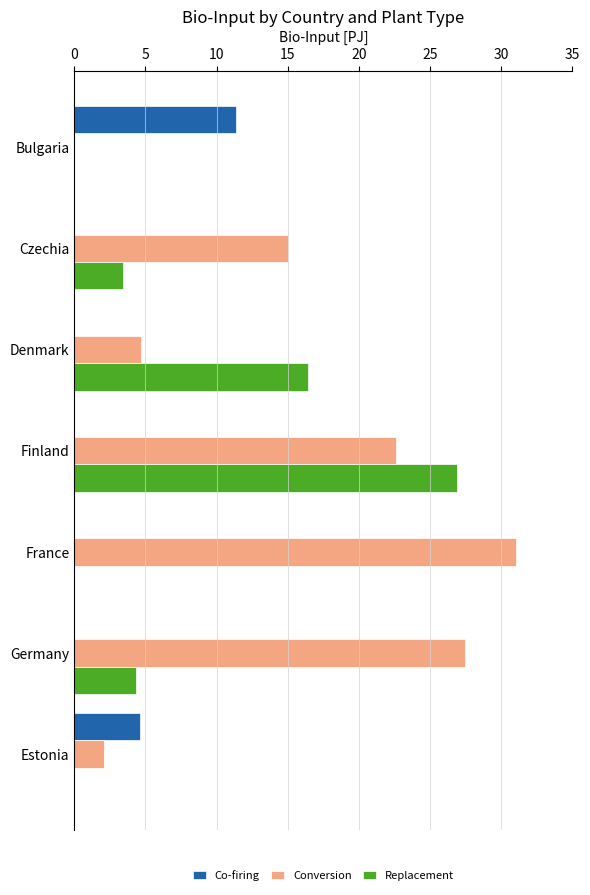

Which category has the highest value in the Co-firing series?

Bulgaria